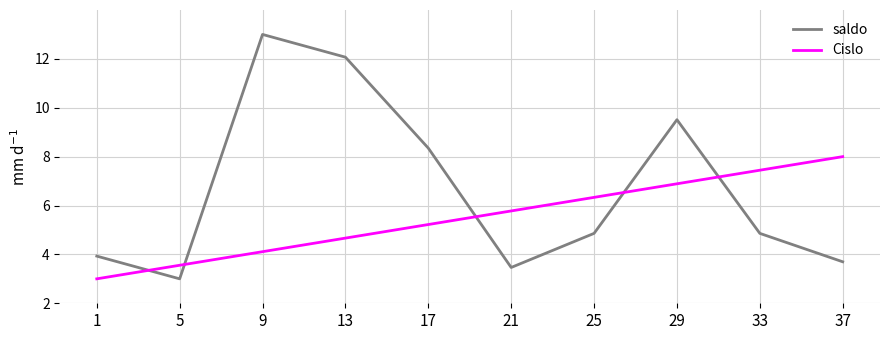

Which series has the largest total across all categories?

saldo